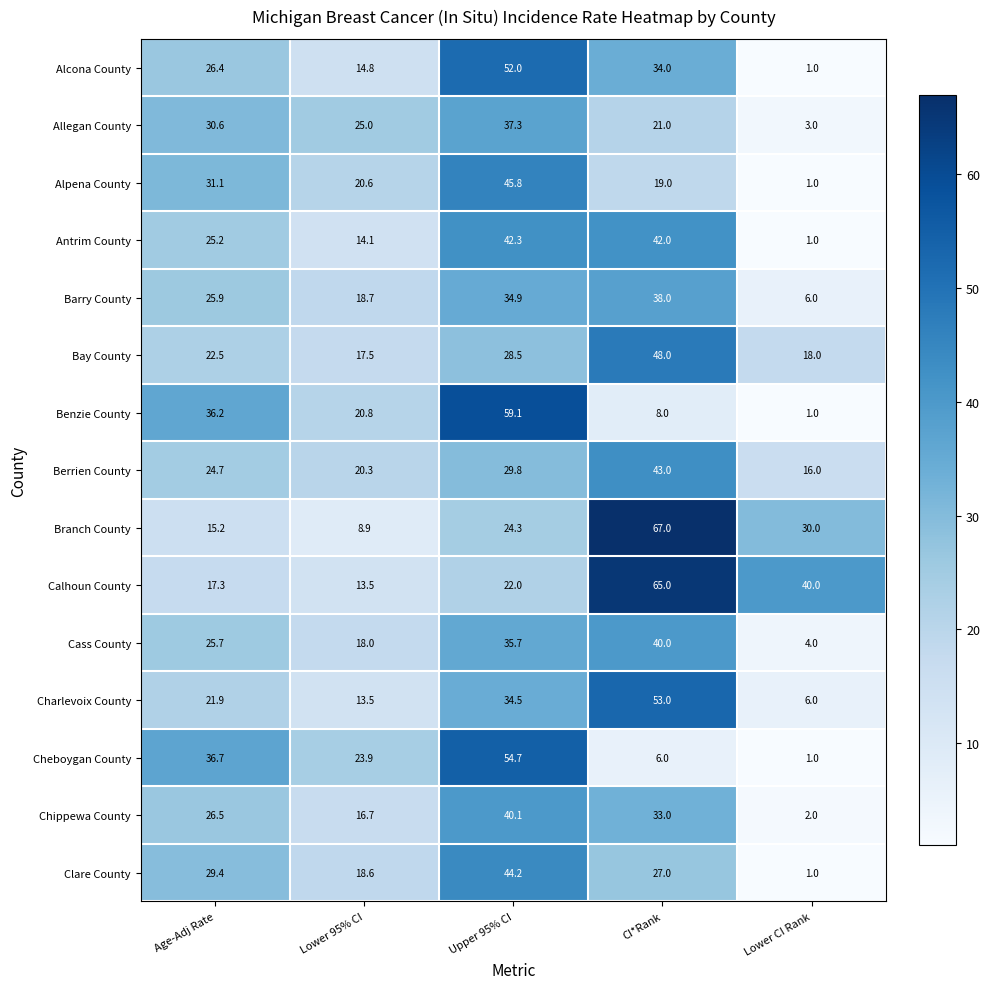

How many data points in Charlevoix County are above 21?

3